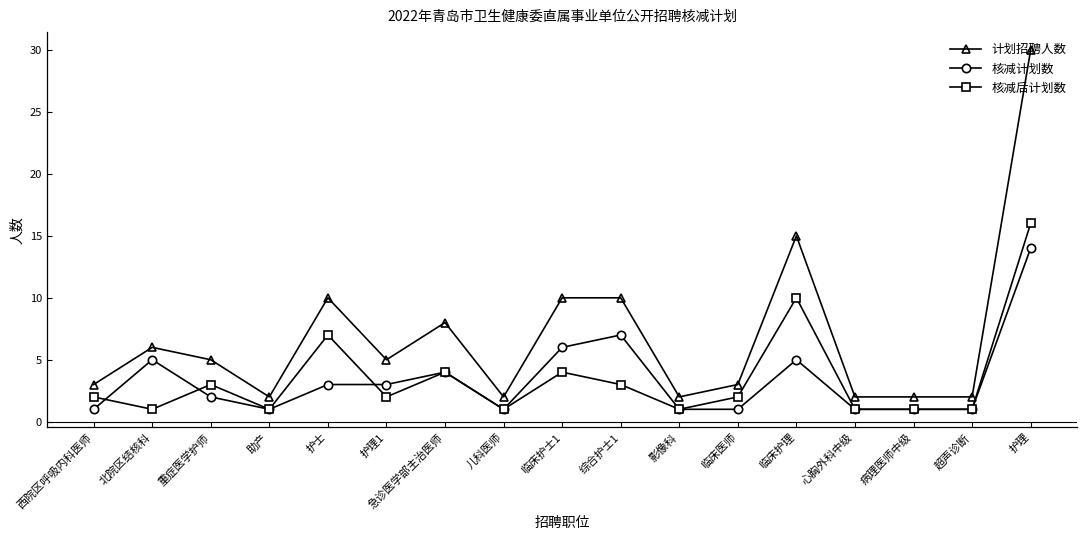

Which series changed the most between 综合护士1 and 影像科?

计划招聘人数